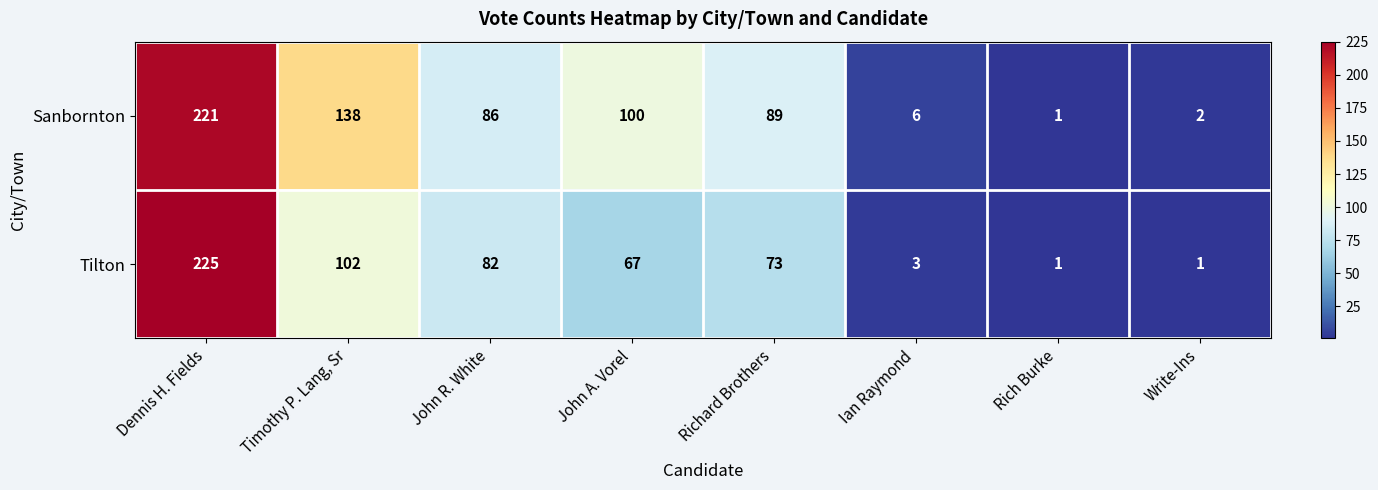

What is the maximum value shown in the chart?

225